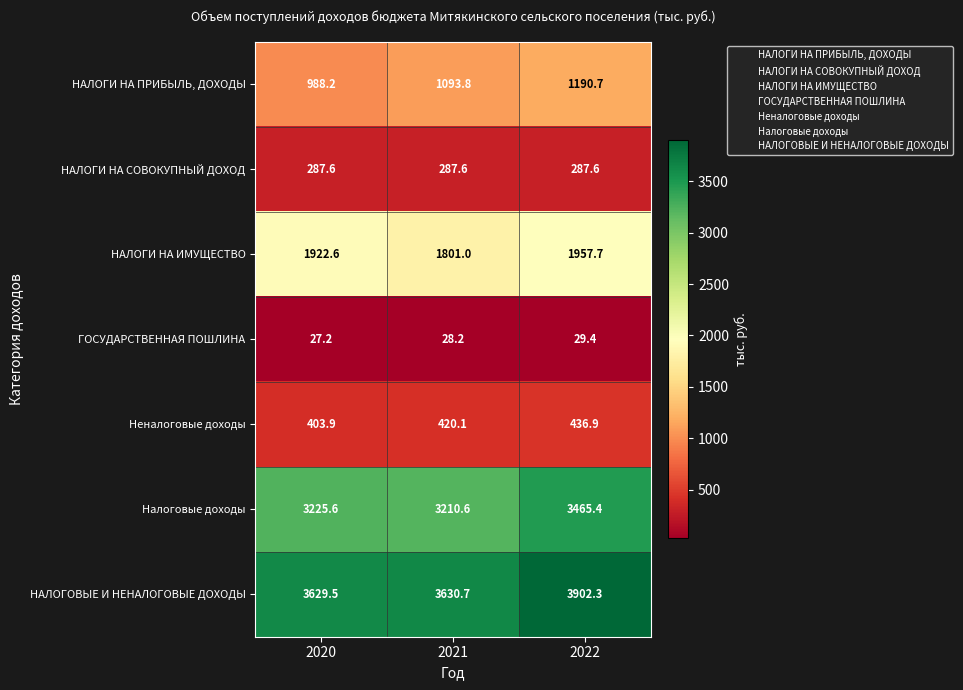

The НАЛОГИ НА СОВОКУПНЫЙ ДОХОД series shows 287.6 at 2020. True or false?

True